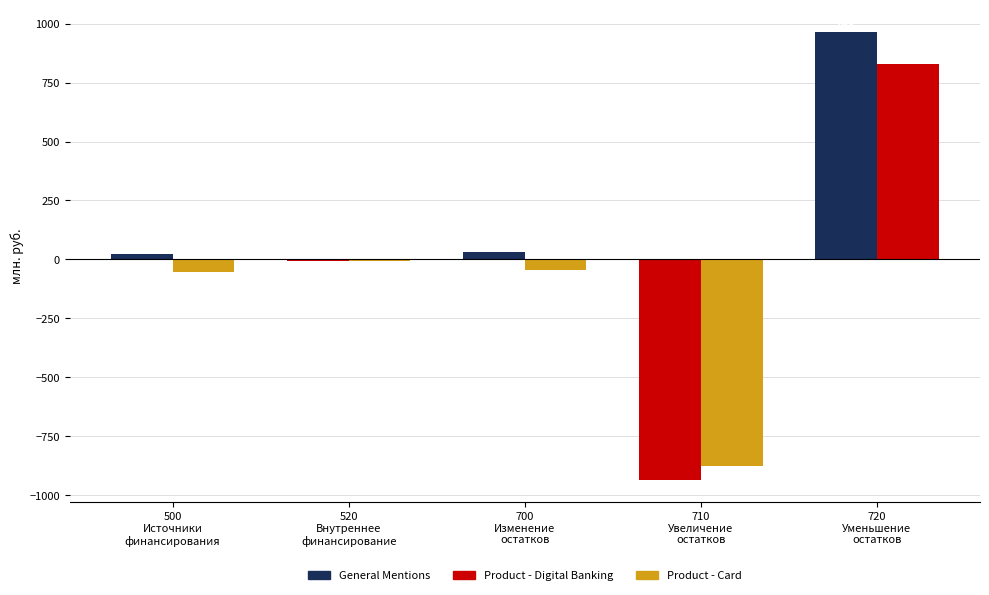

Where is General Mentions nearest to the value 482?

700
Изменение
остатков